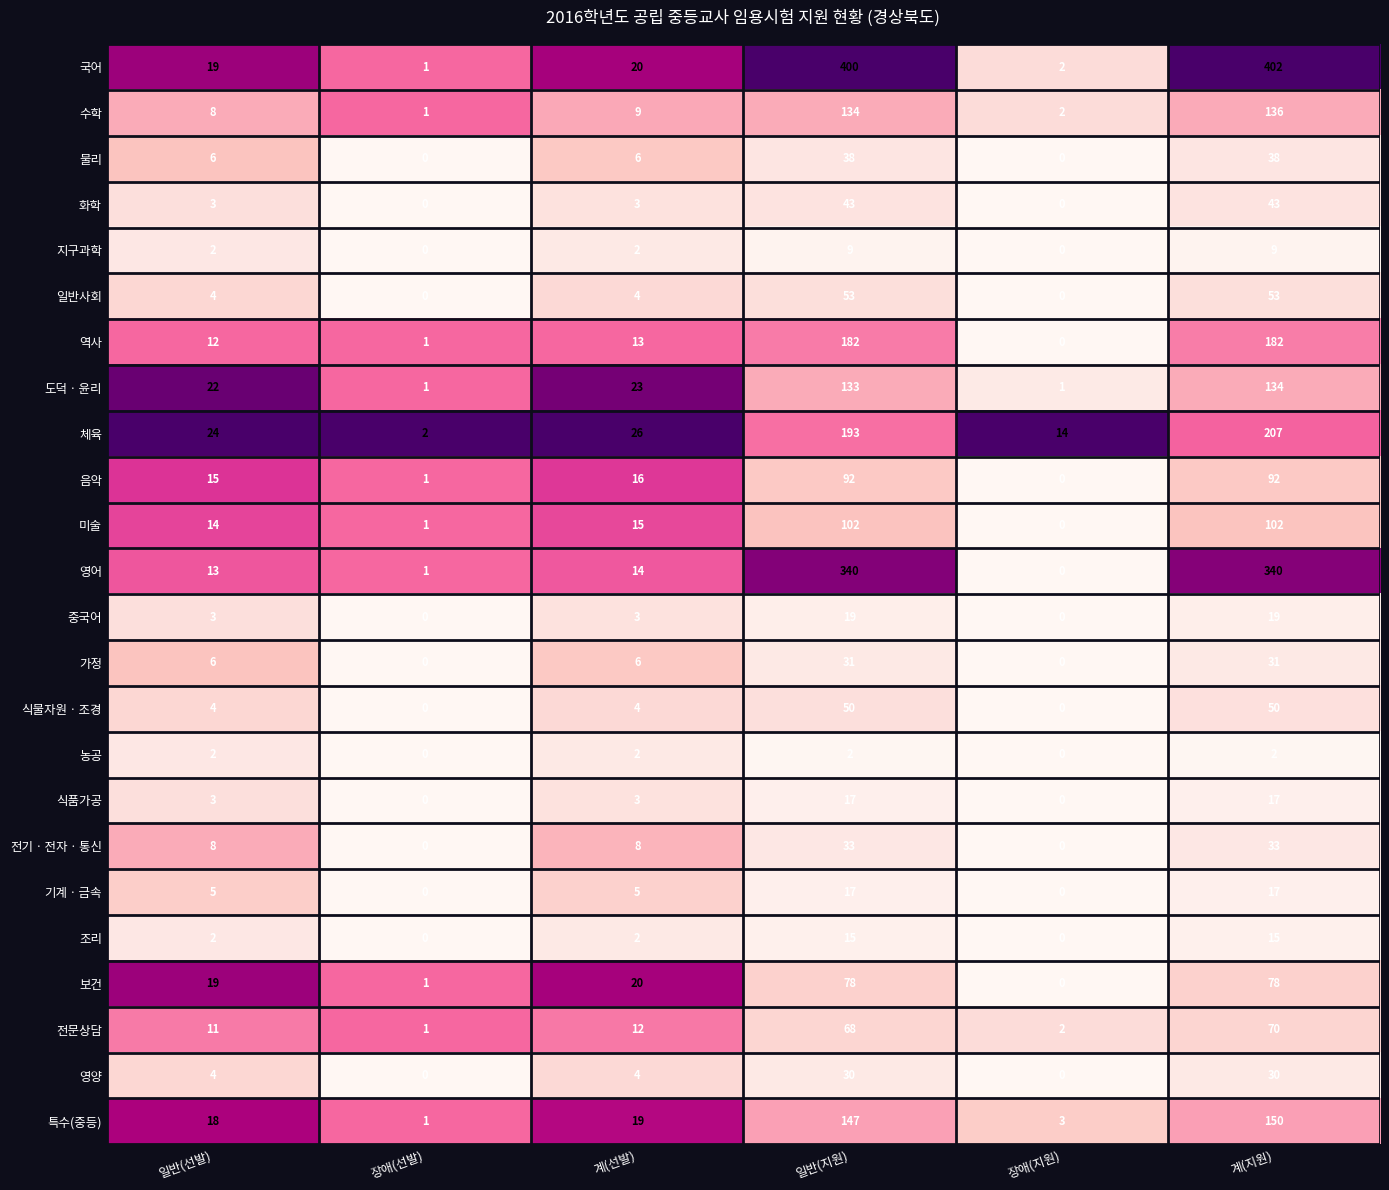

Where is 미술 nearest to the value 51?

계(선발)